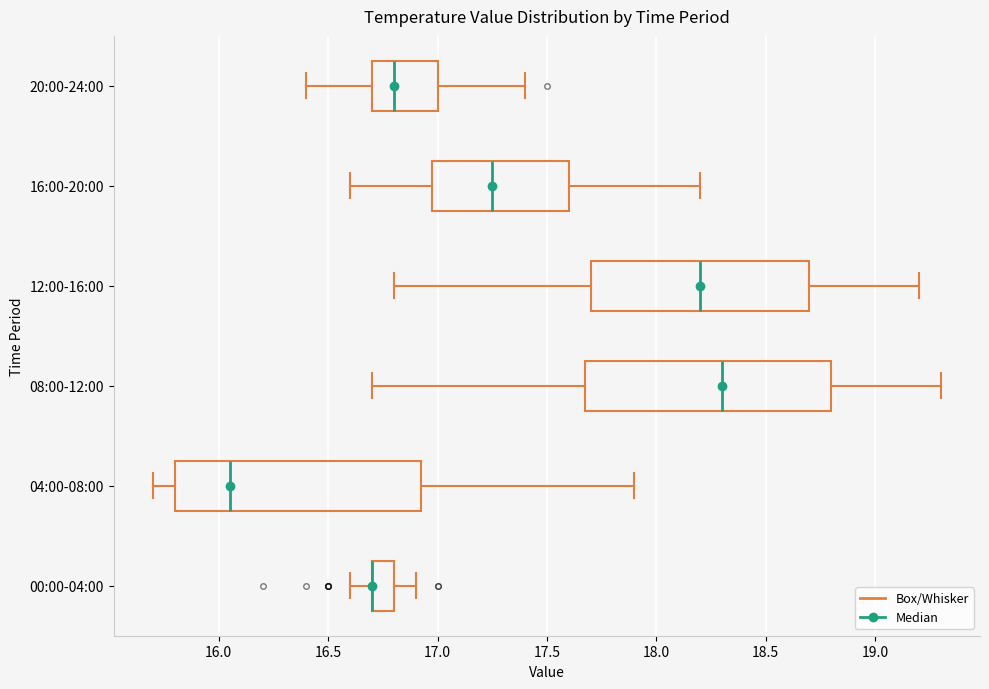

Where does the median line of the box for 12:00-16:00 sit on the x-axis? The values are not printed on the chart, so give them approximately, as read against the axis.

18.20